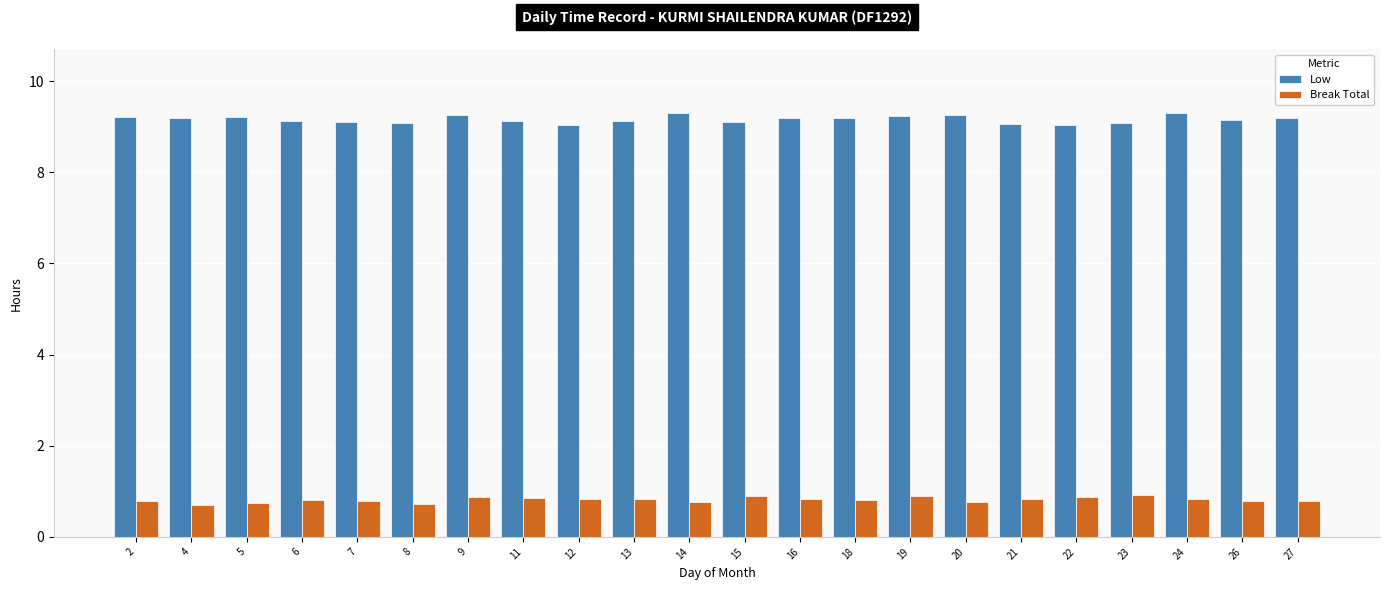

How many bars are there in total?

44